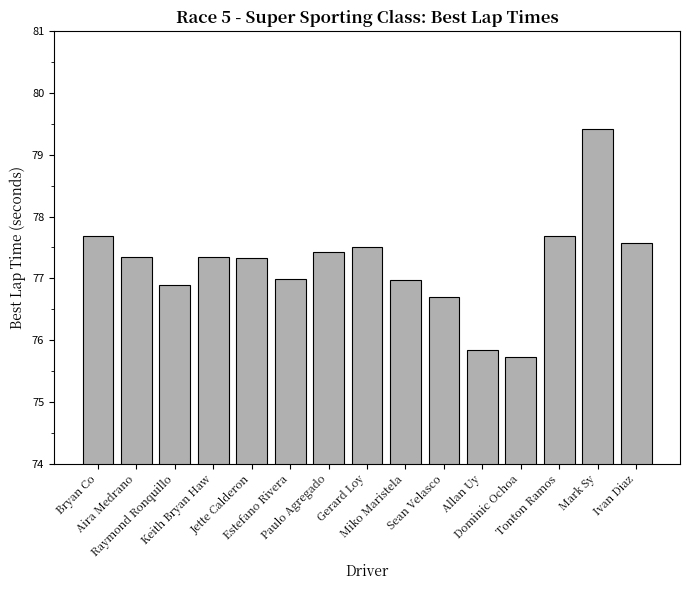

Which has a higher value, Bryan Co or Raymond Ronquillo?

Bryan Co